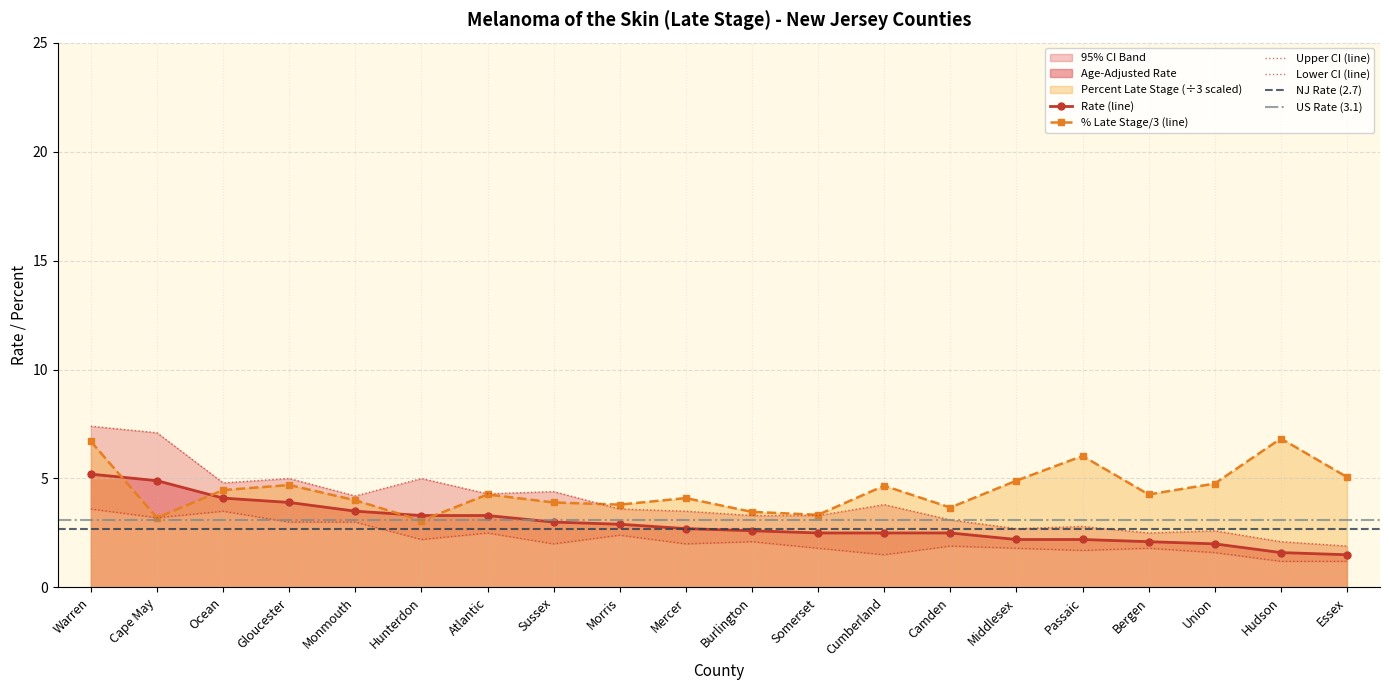

At how many categories does at least one series exceed 5?

5